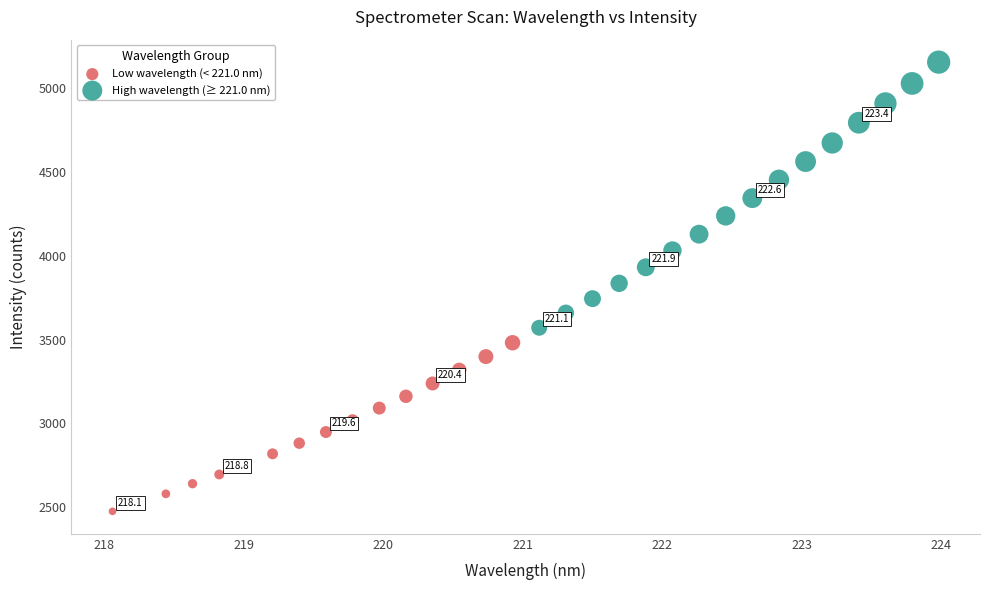

Which series has the widest spread of Y values?

High wavelength (≥ 221.0 nm)